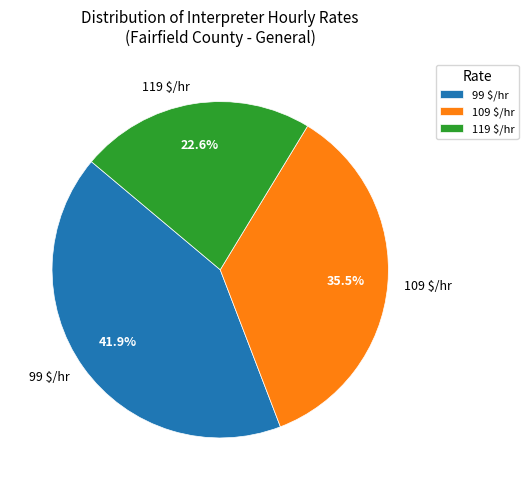

Is there a majority slice in this chart?

No